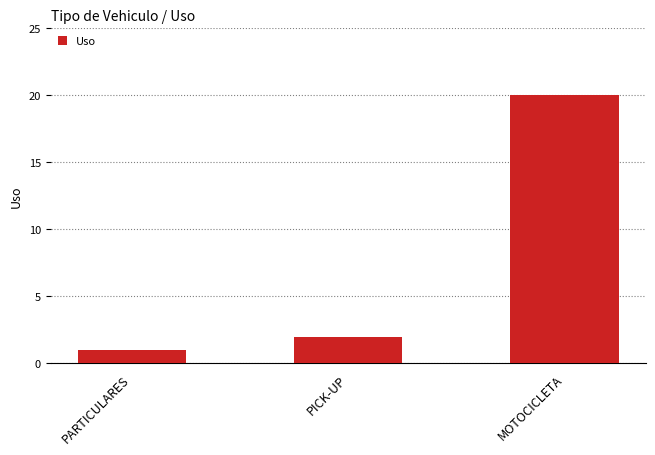

List the labels in order of value, largest first.

MOTOCICLETA, PICK-UP, PARTICULARES